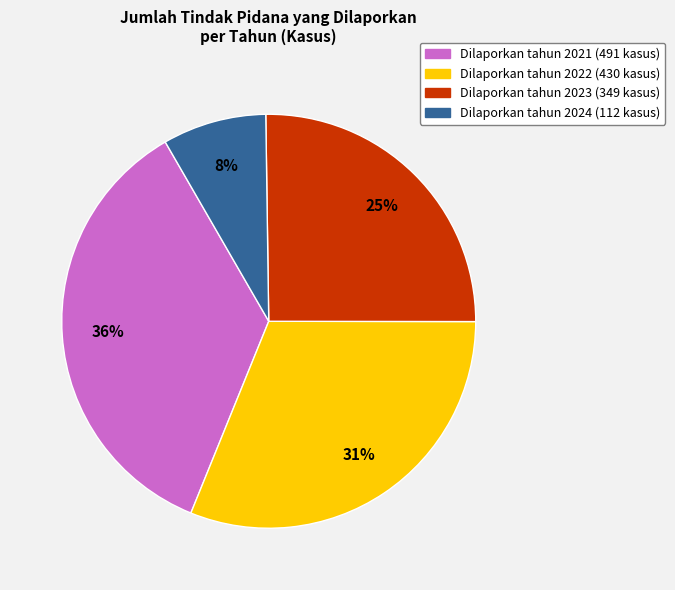

Is there a majority slice in this chart?

No